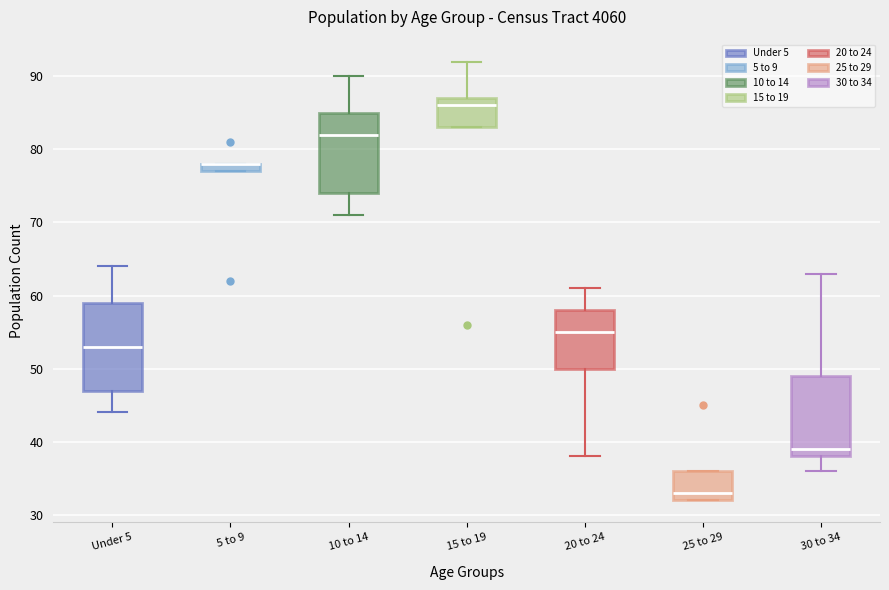

Where is the lower edge of the box for 5 to 9 on the y-axis? The values are not printed on the chart, so give them approximately, as read against the axis.

77